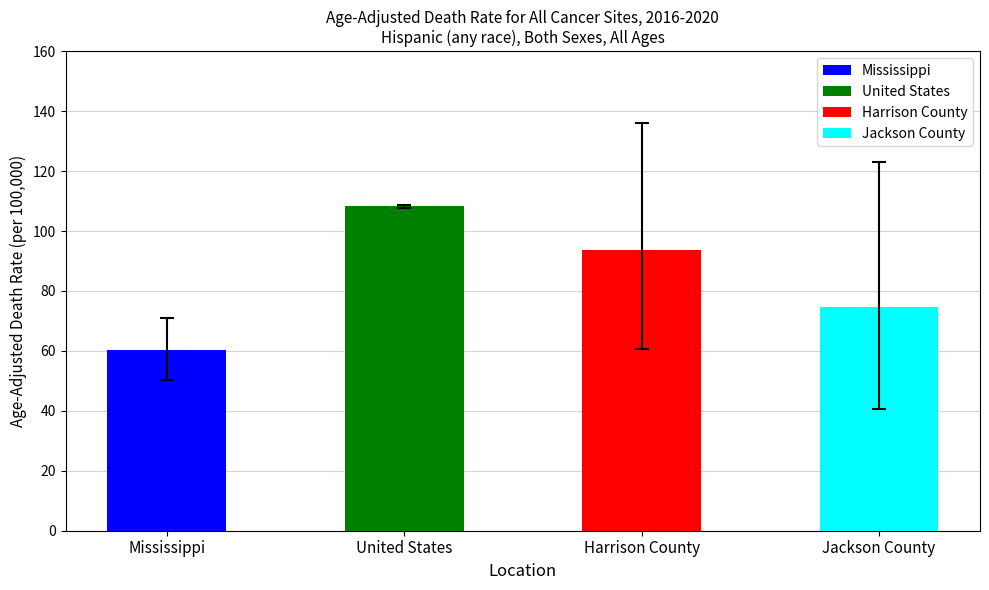

How many bars are there in total?

4